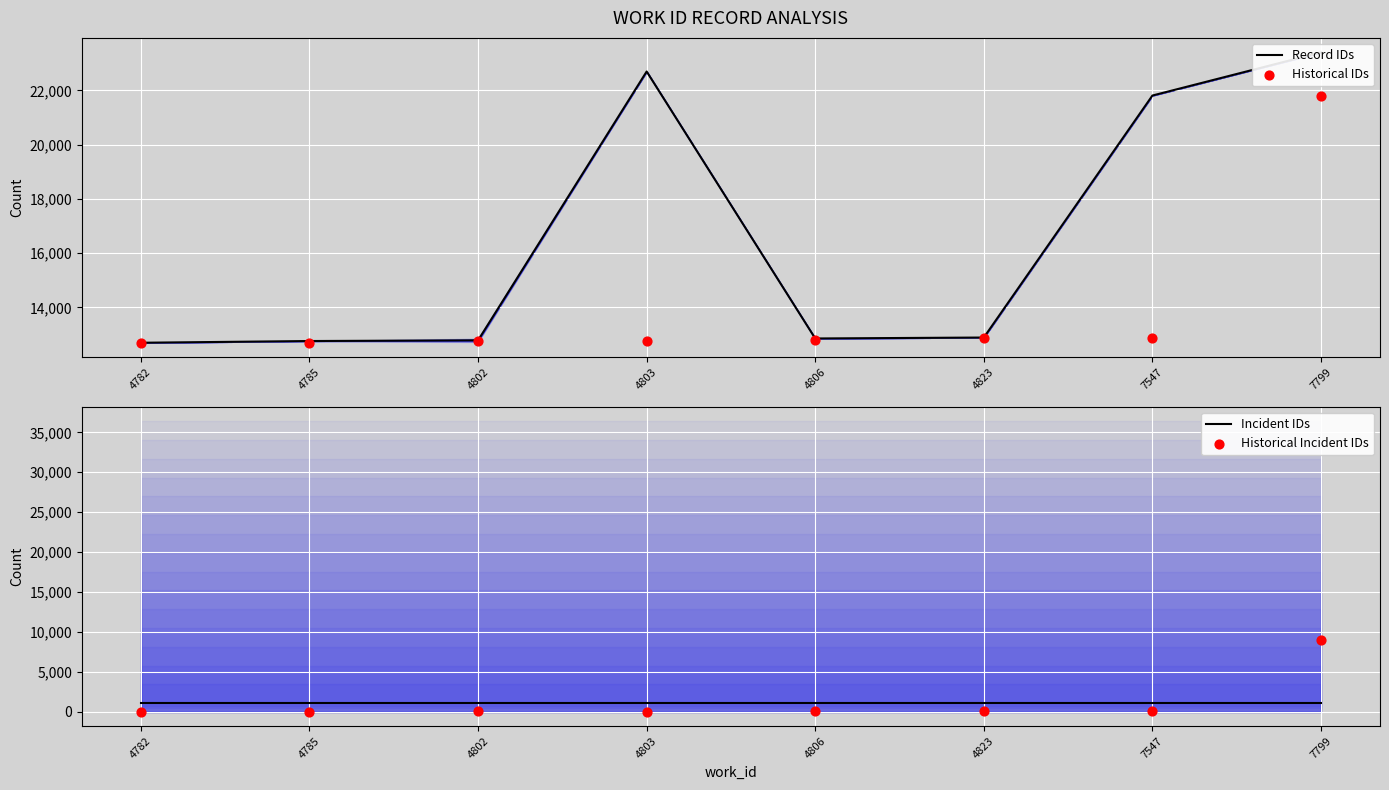

Is the value of Historical IDs at 7799 greater than the value of Record IDs at 4782?

Yes